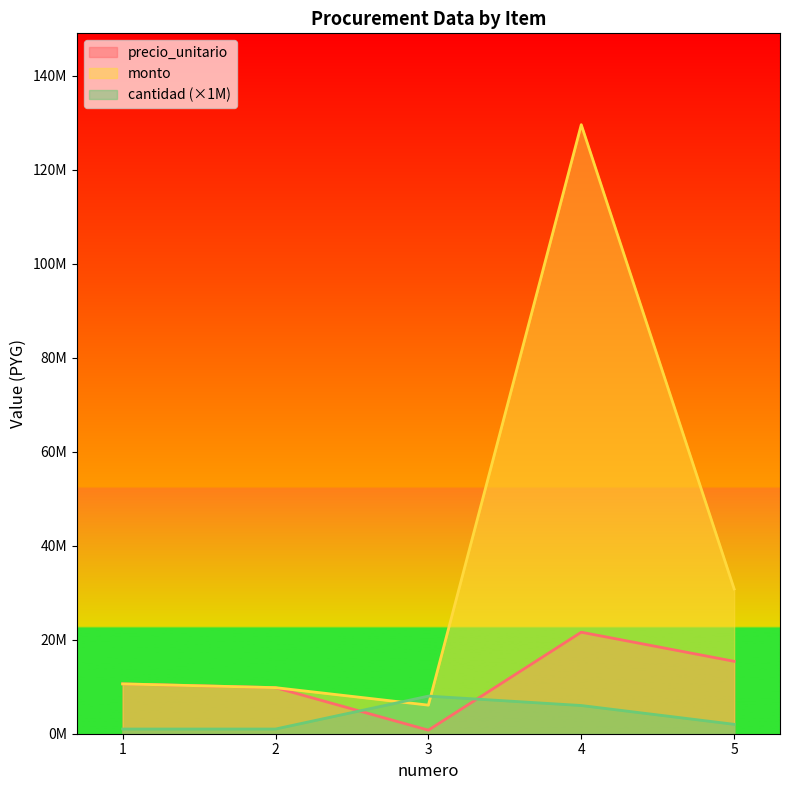

What is the difference between the cantidad values at 5 and 4?

4000000